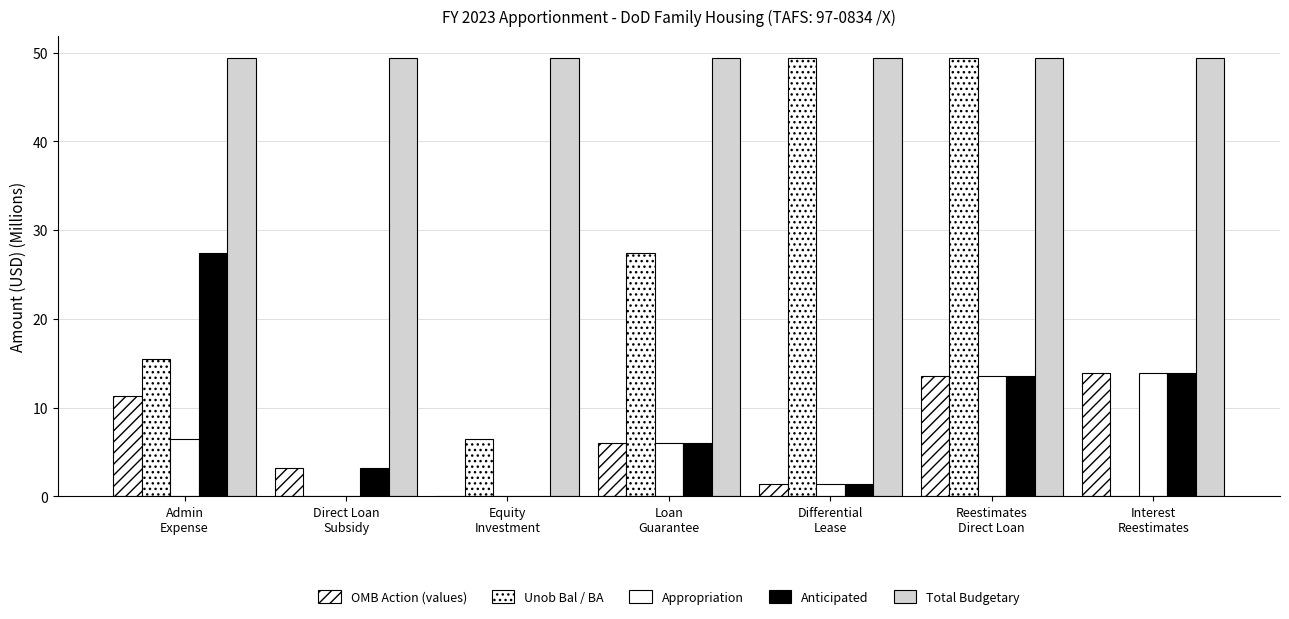

How many categories are shown in the chart?

7